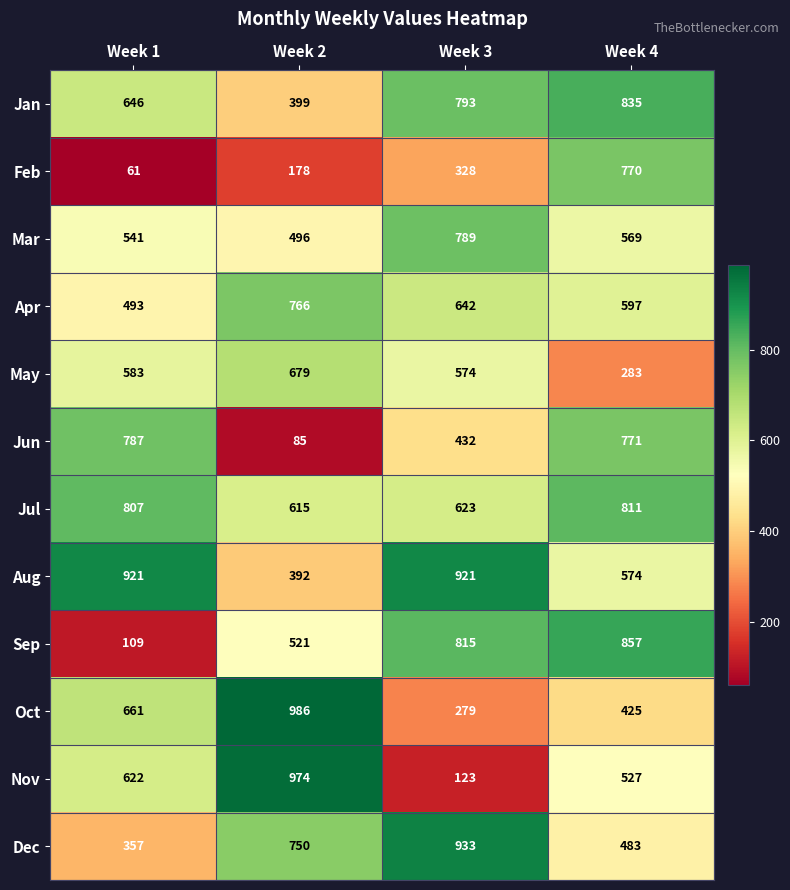

At which category does the chart reach its peak across all series?

Week 2